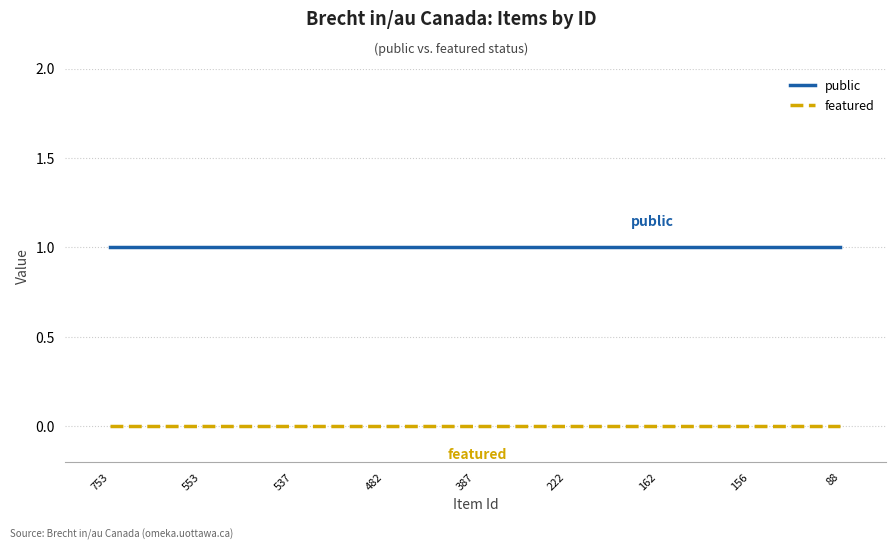

Which series has the largest total across all categories?

public